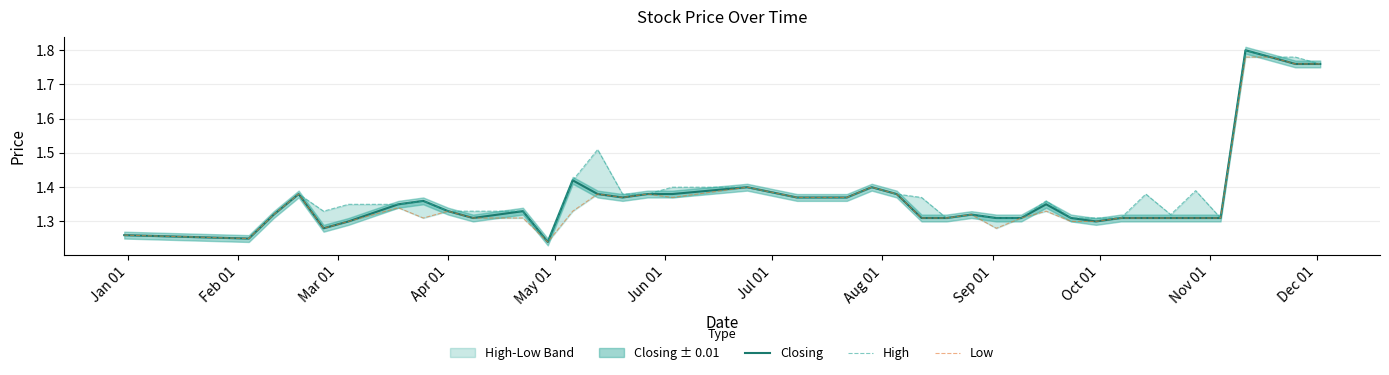

True or false: Low and Closing intersect in this chart.

False